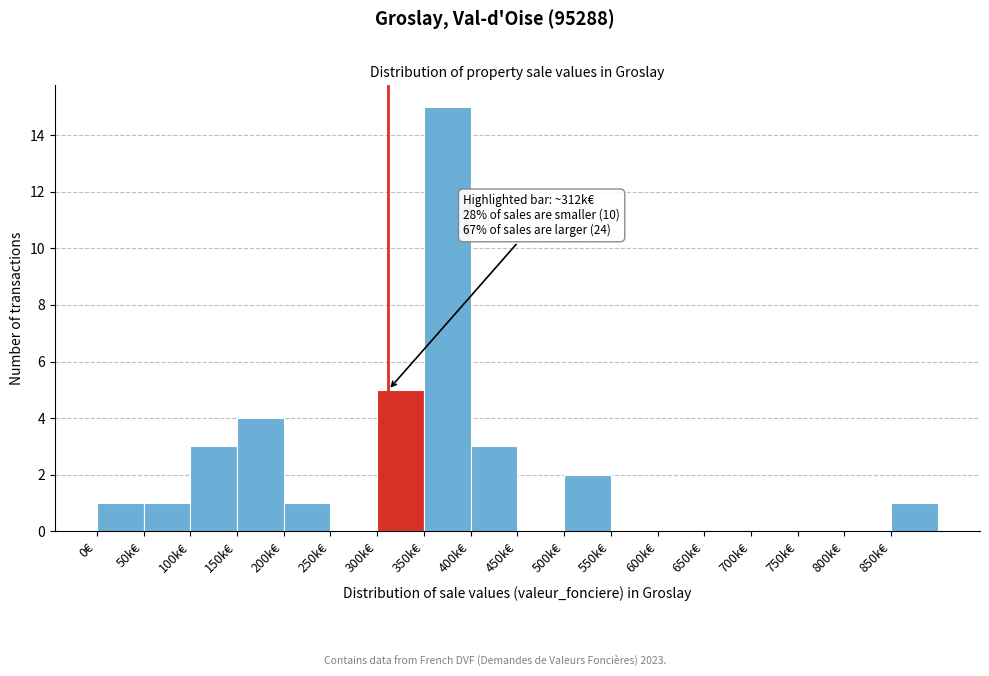

Reading left to right, list all the values displayed in this chart.

0€=1	50k€=1	100k€=3	150k€=4	200k€=1	250k€=0	300k€=5	350k€=15	400k€=3	450k€=0	500k€=2	550k€=0	600k€=0	650k€=0	700k€=0	750k€=0	800k€=0	850k€=1